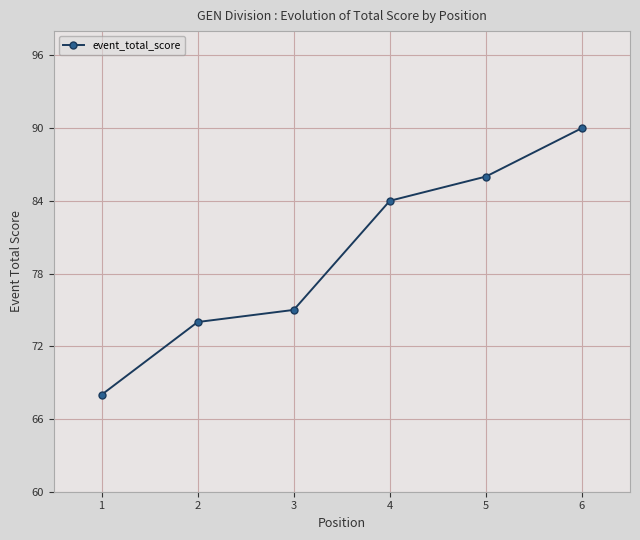

The chart shows a value of 75 at 3. True or false?

True